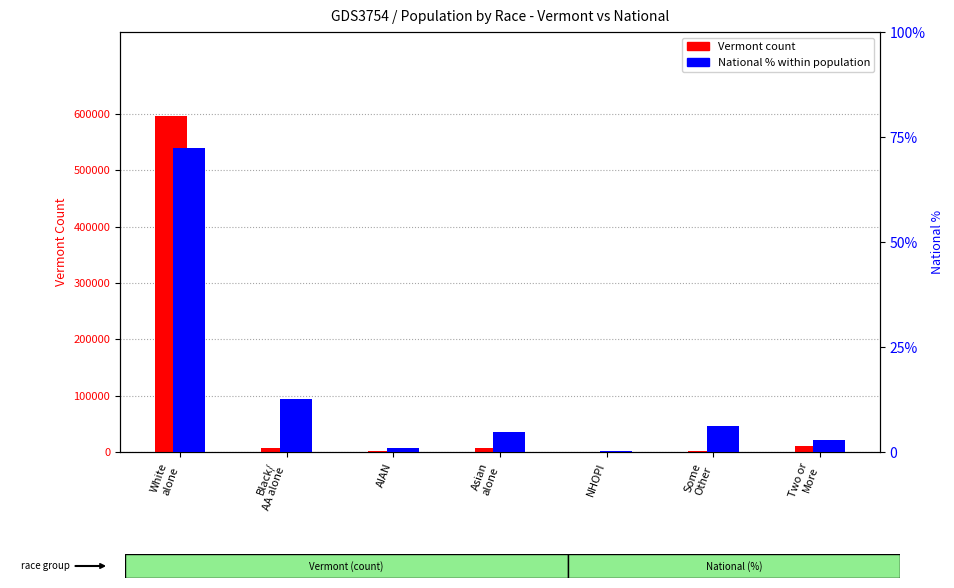

What is the difference between the National % within population values at NHOPI and White
alone?

72.2